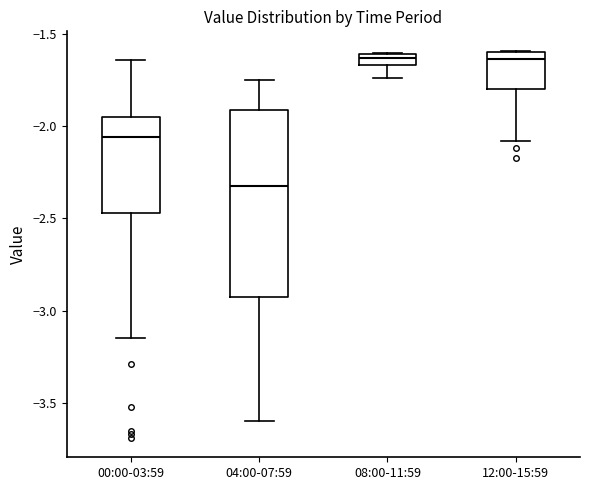

Which box has the lowest median line?

04:00-07:59